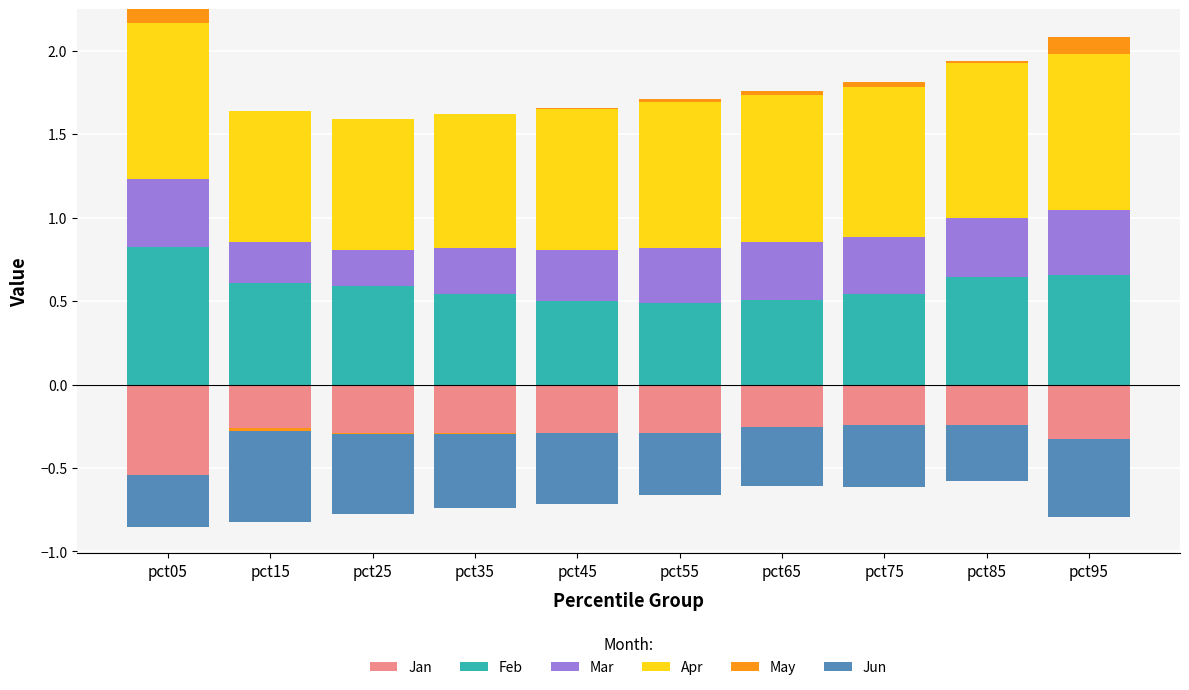

What is the approximate value of Apr at pct35?

0.8